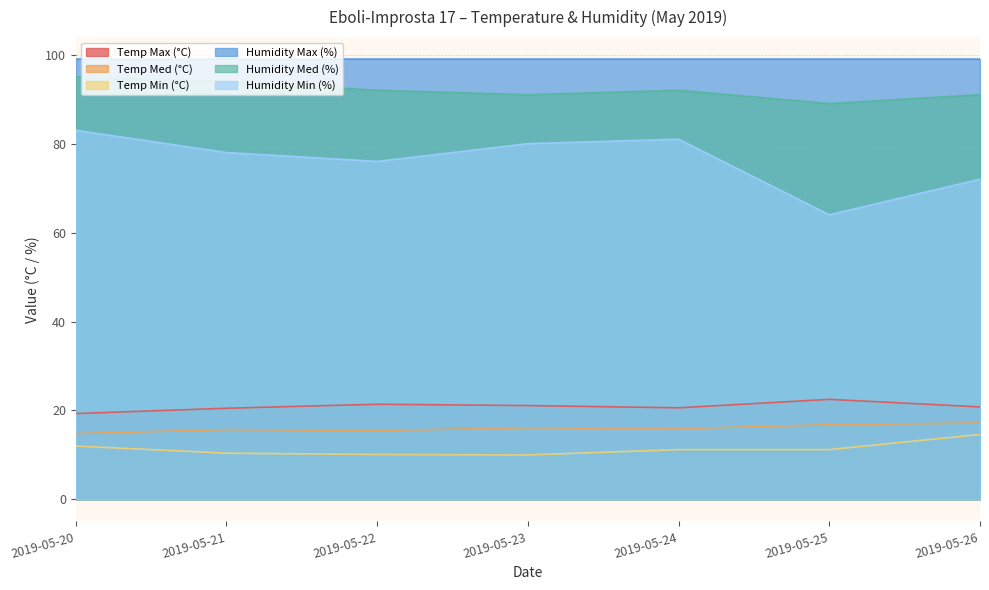

True or false: Humidity Min (%) and Humidity Med (%) intersect in this chart.

False